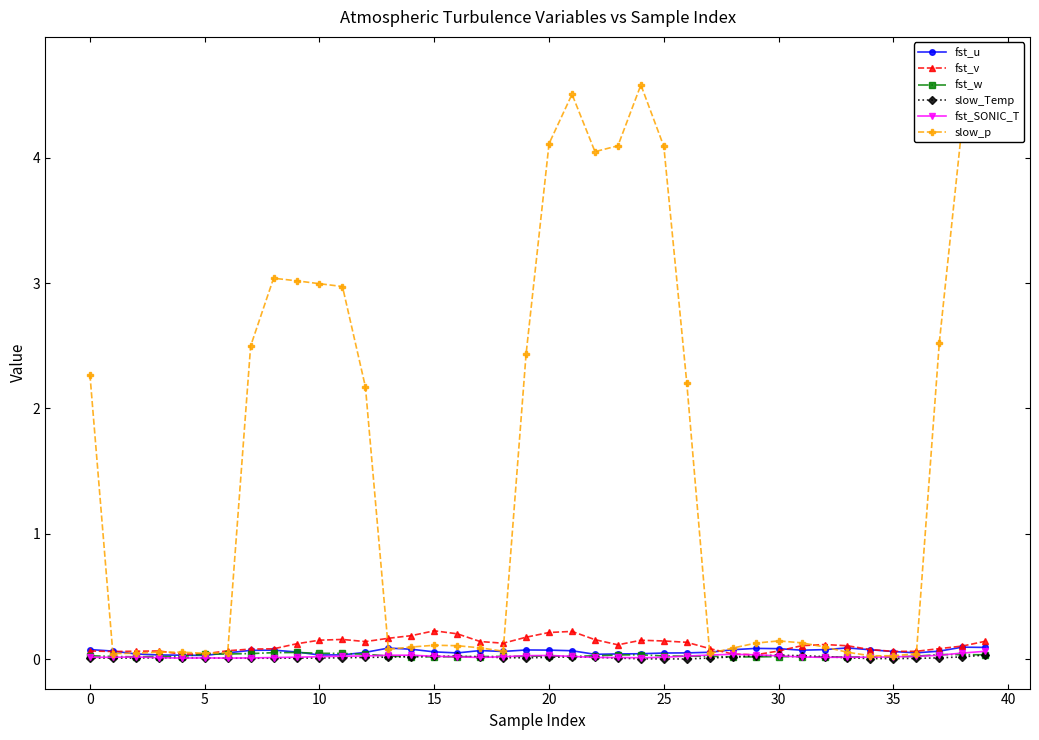

True or false: slow_Temp has a value of 0.0 at 22.

False